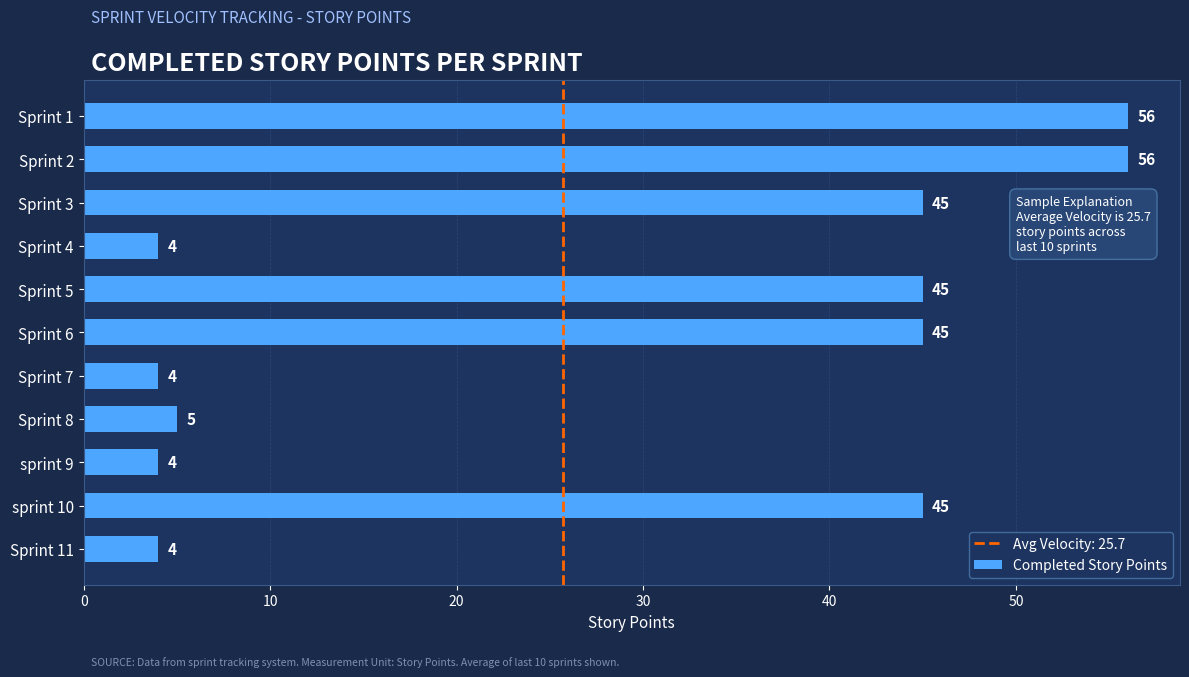

Does the chart contain stacked bars?

No